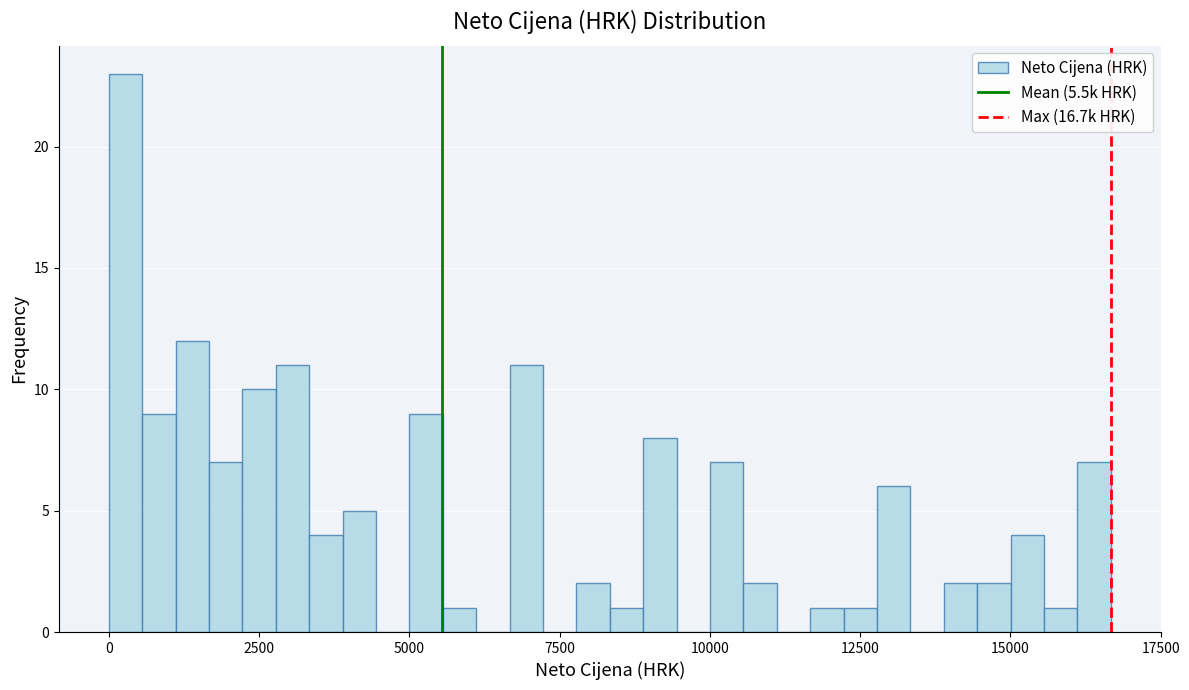

Read against the x-axis, roughly where is the centre of the tallest bar?

500